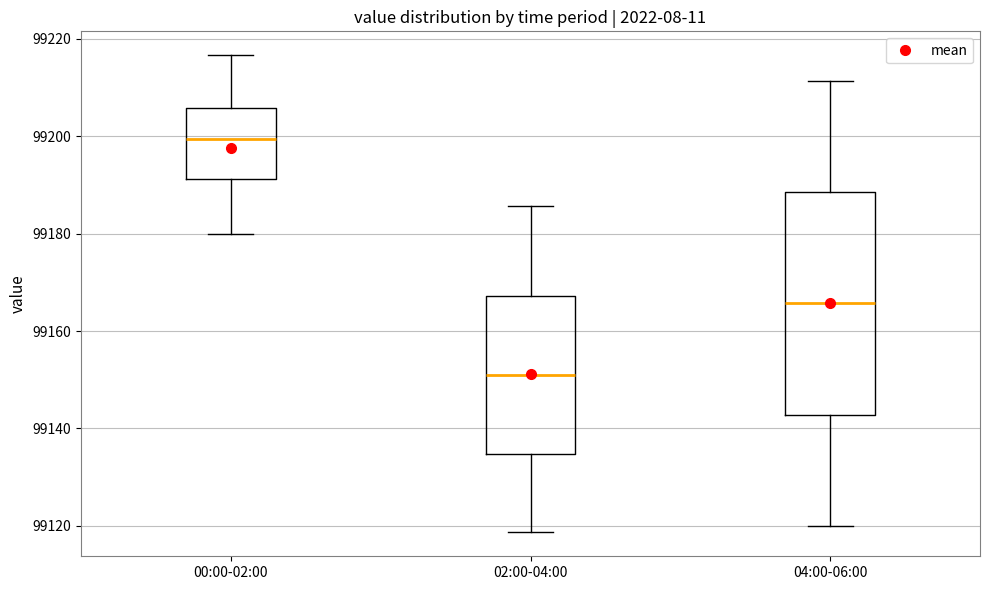

Reading left to right, read every box against the y-axis: the position of its median line, the range the box covers, and the ends of its whiskers. The values are not printed on the chart, so give them approximately, as read against the axis.

00:00-02:00: median 99200, box 99192 to 99206, whiskers 99180 to 99216
02:00-04:00: median 99150, box 99134 to 99168, whiskers 99118 to 99186
04:00-06:00: median 99166, box 99142 to 99188, whiskers 99120 to 99212